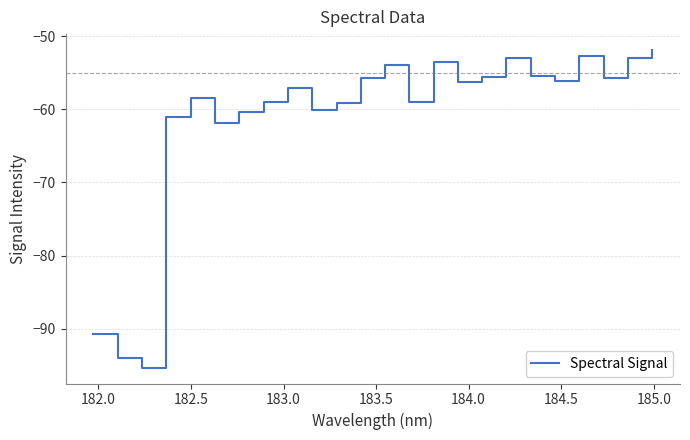

What is the difference between the maximum and minimum values?

43.4